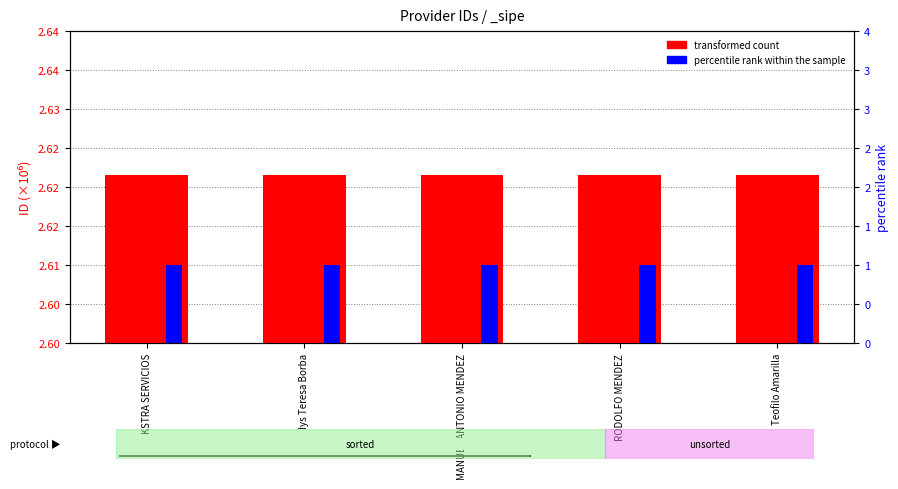

List the series in order of their overall mean, highest first.

transformed count, percentile rank within the sample